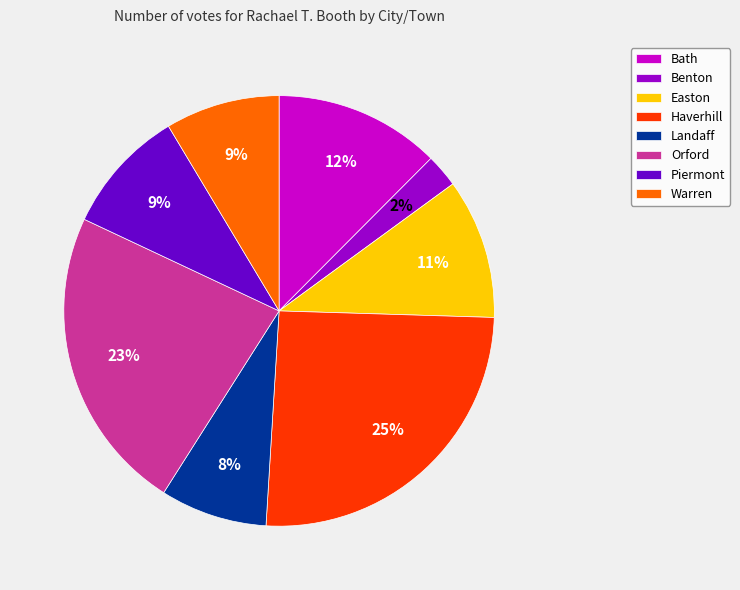

True or false: Easton accounts for 1% of the total.

False